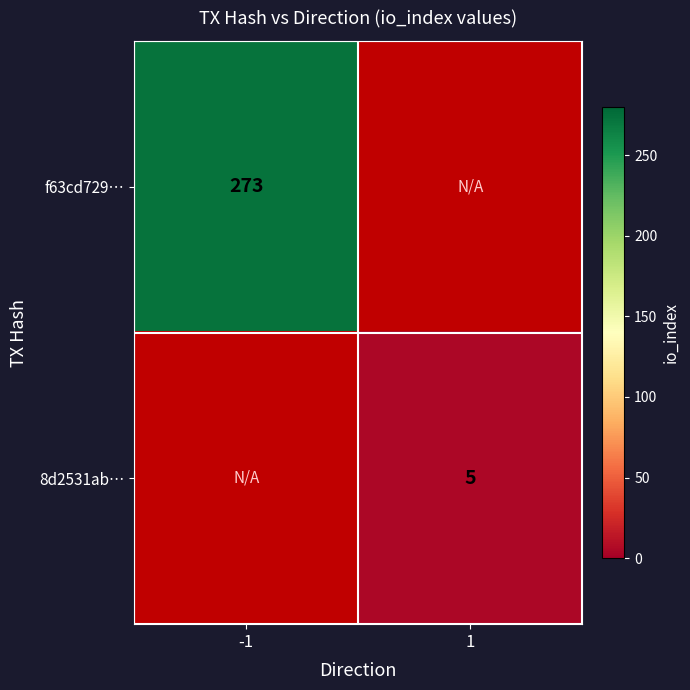

The value of 8d2531ab… at 1 is 1. True or false?

False